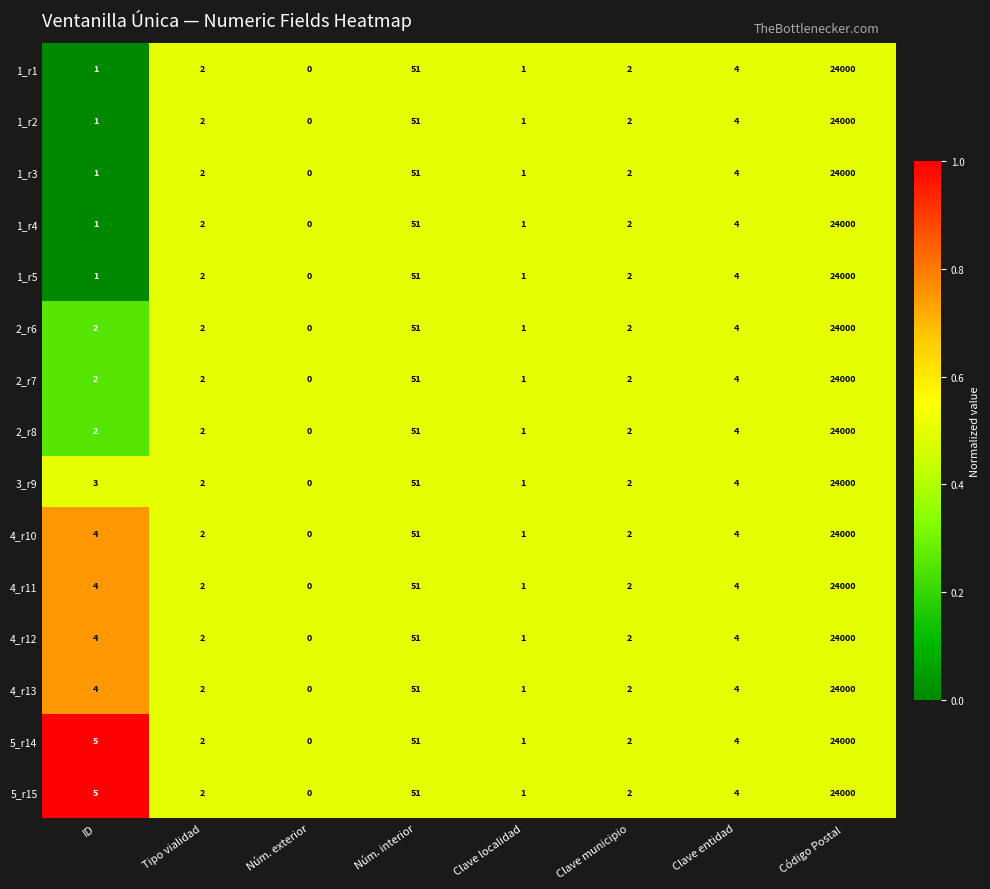

What is the total value across all series at Núm. interior?

765